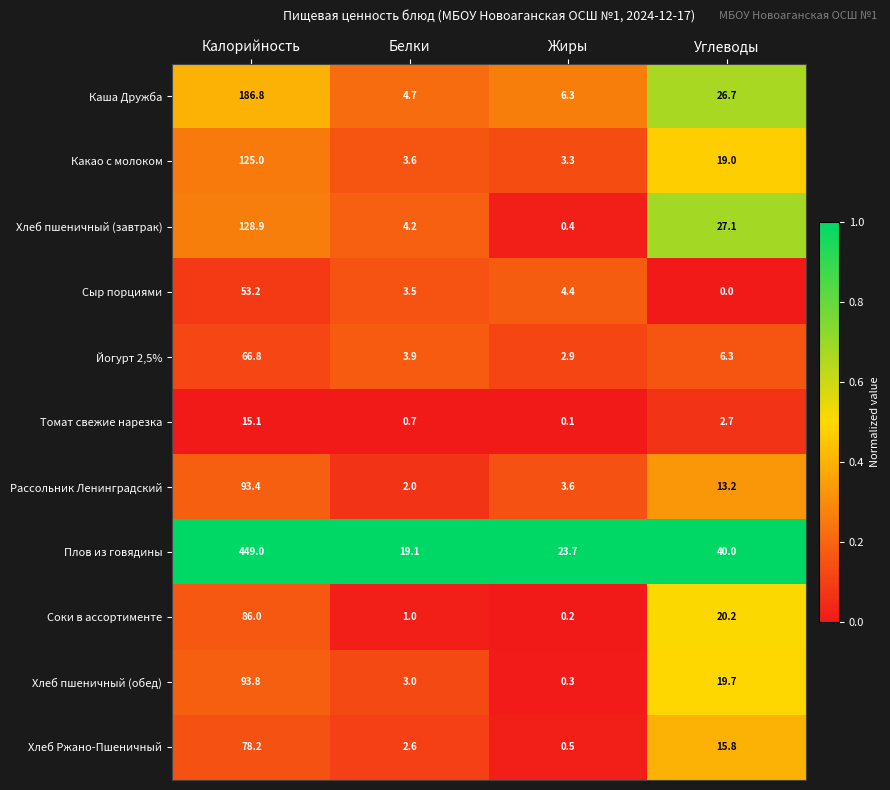

What is the highest value of the Сыр порциями series?

53.2